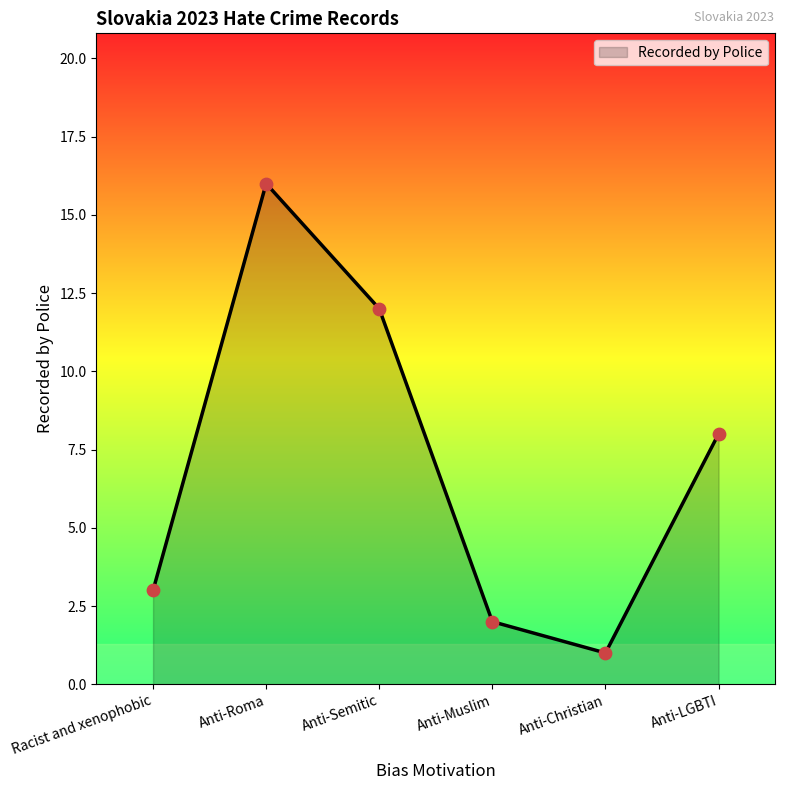

Which has a higher value, Anti-Christian or Anti-Roma?

Anti-Roma